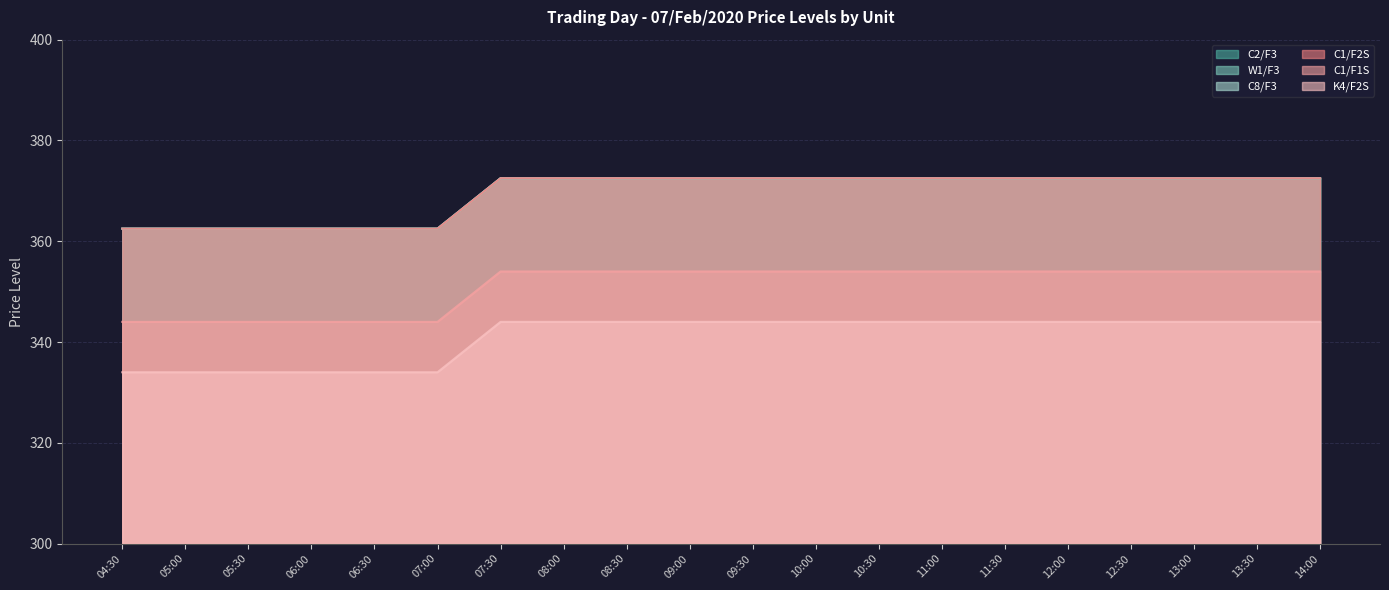

List the series in order of their peak value, highest first.

C2/F3, W1/F3, C8/F3, C1/F2S, C1/F1S, K4/F2S